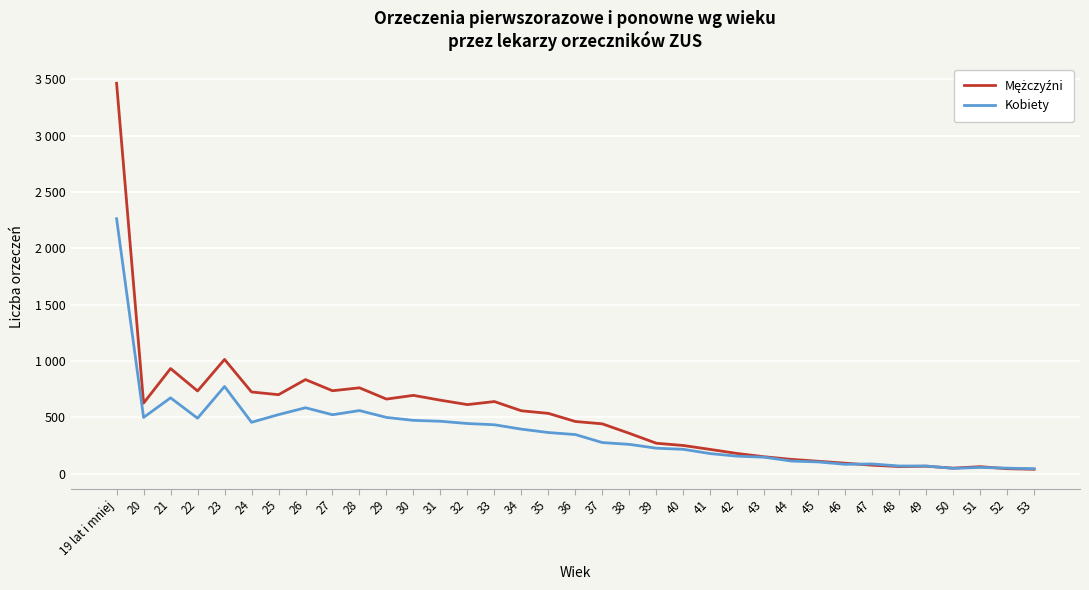

What is the difference between the Mężczyźni values at 43 and 23?

864